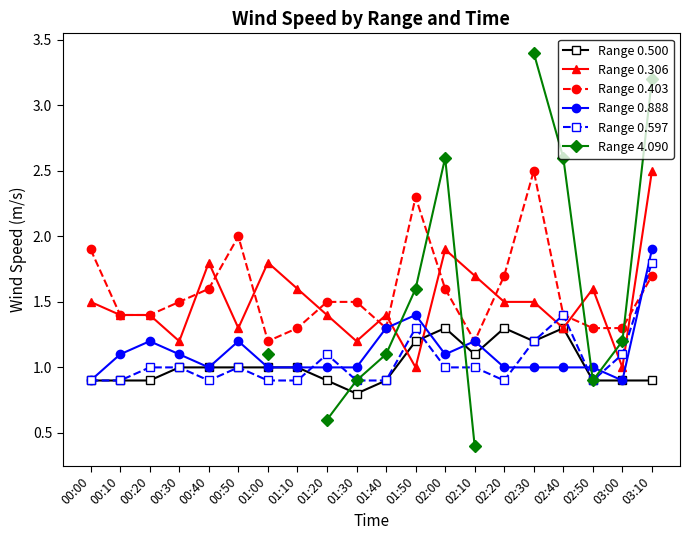

True or false: Range 0.403 has a value of 1.4 at 02:40.

True